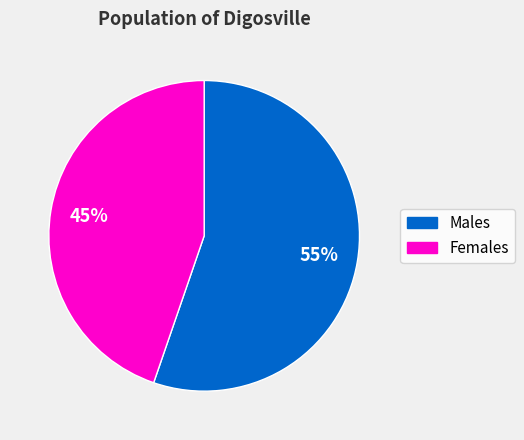

To the nearest percent, what is the average slice percentage?

50%